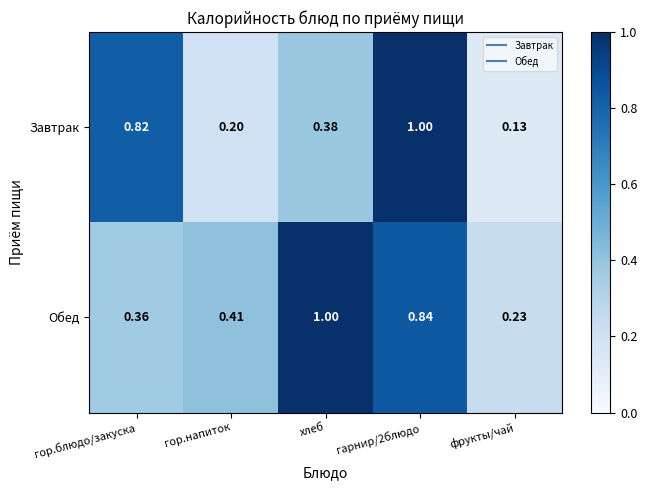

Where is Завтрак nearest to the value 0?

фрукты/чай